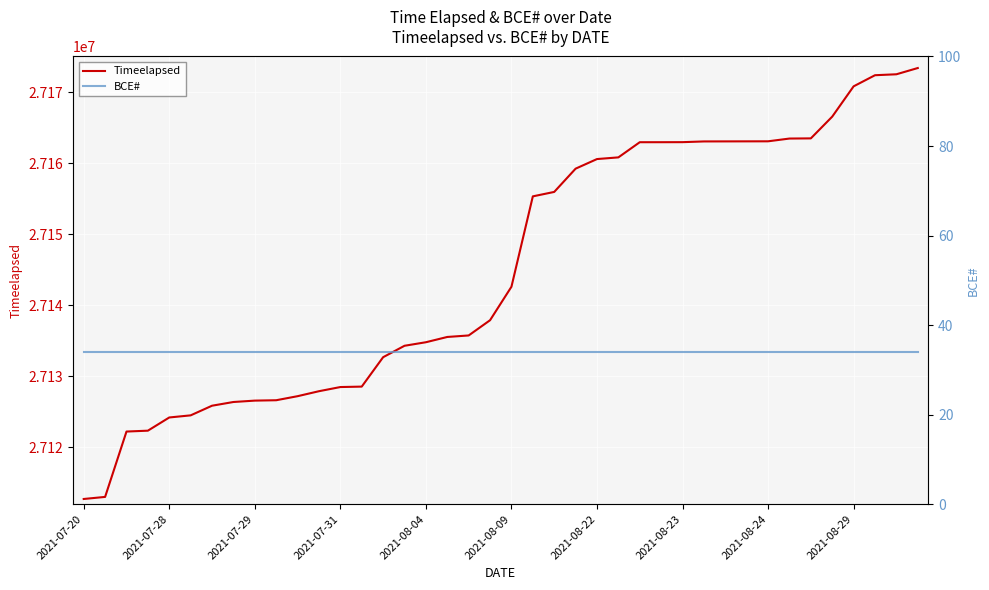

What is the lowest value of the Timeelapsed series?

27112730